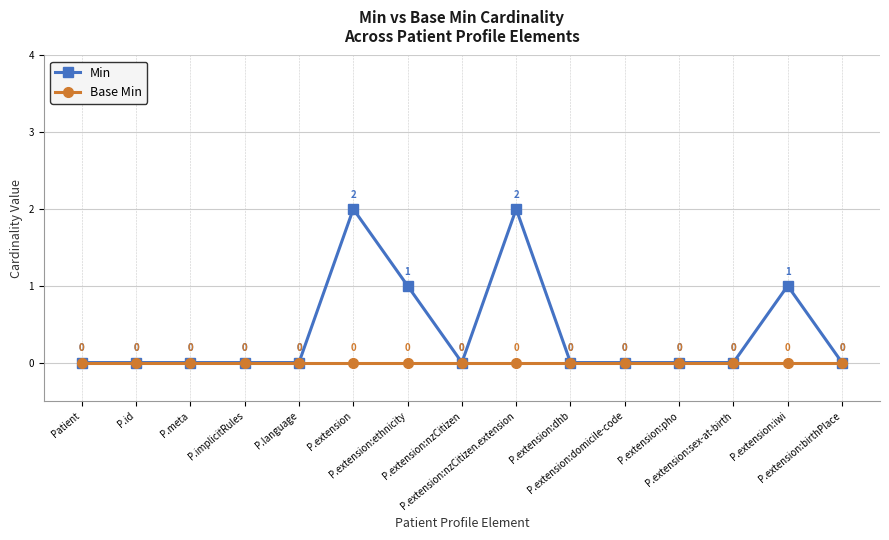

Rank the series by their average value, from lowest to highest.

Base Min, Min